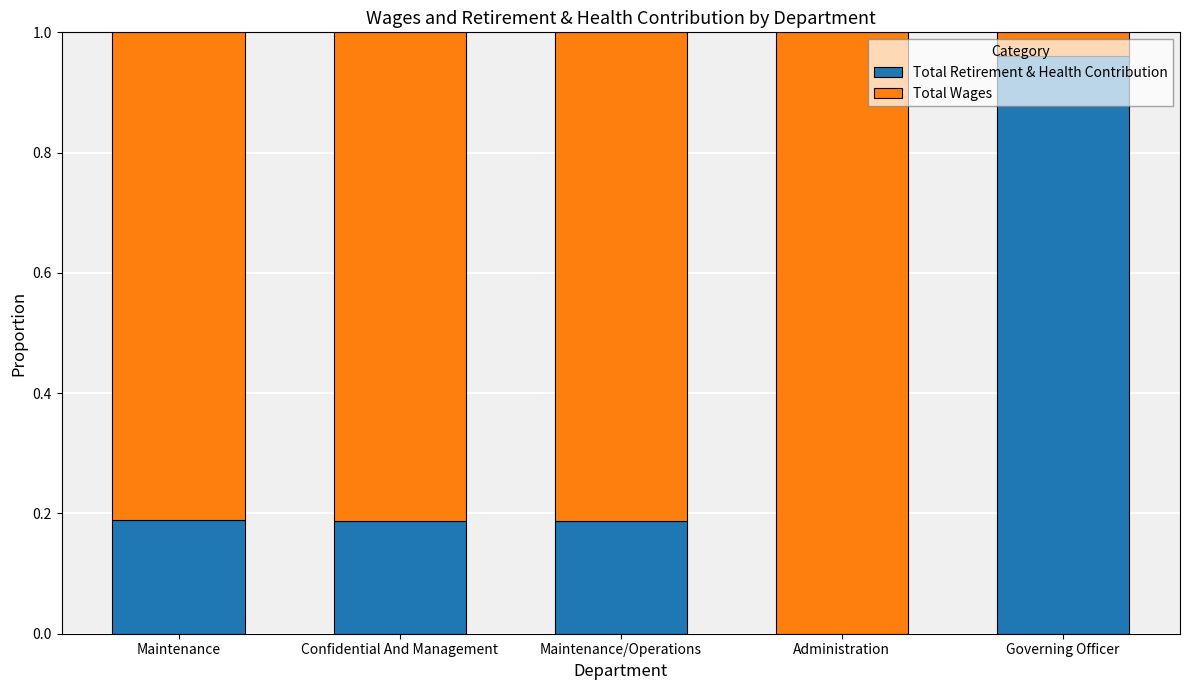

Are the bars horizontal?

No